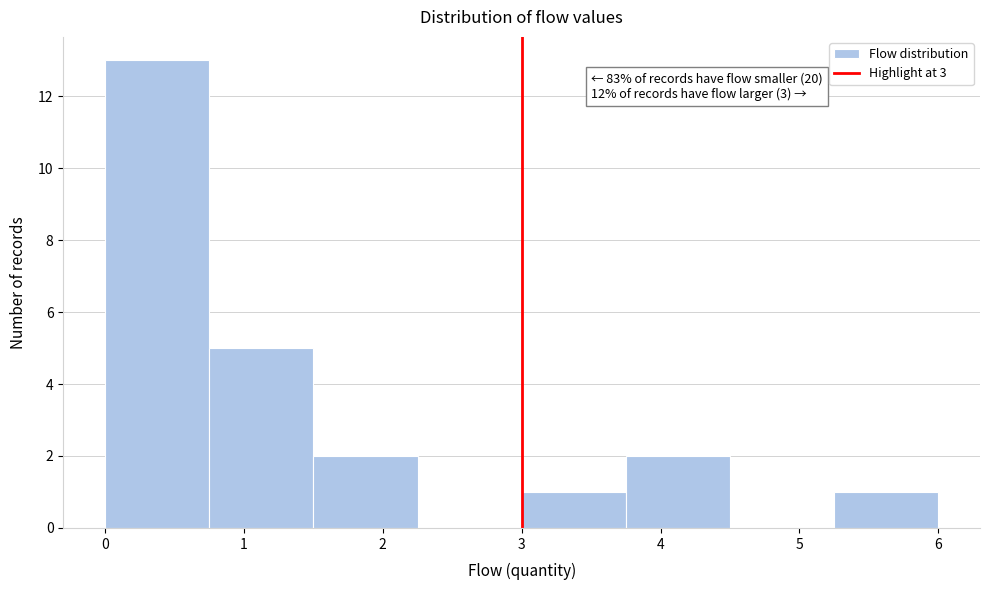

Over which range of the x-axis is the bar tallest?

0.00 to 0.75